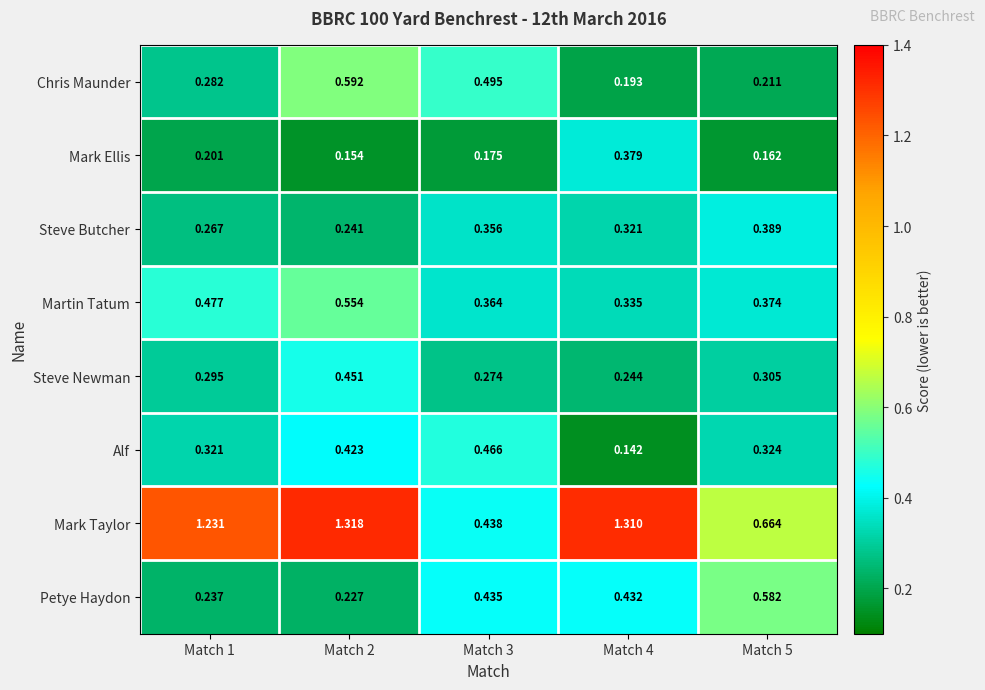

What is the total value across all series at Match 4?

3.4